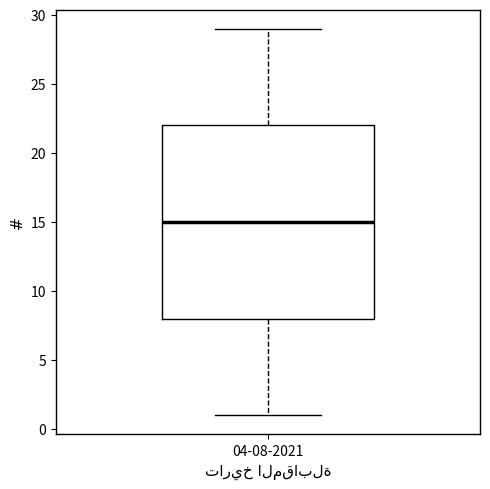

Where is the upper edge of the box for 04-08-2021 on the y-axis? The values are not printed on the chart, so give them approximately, as read against the axis.

22